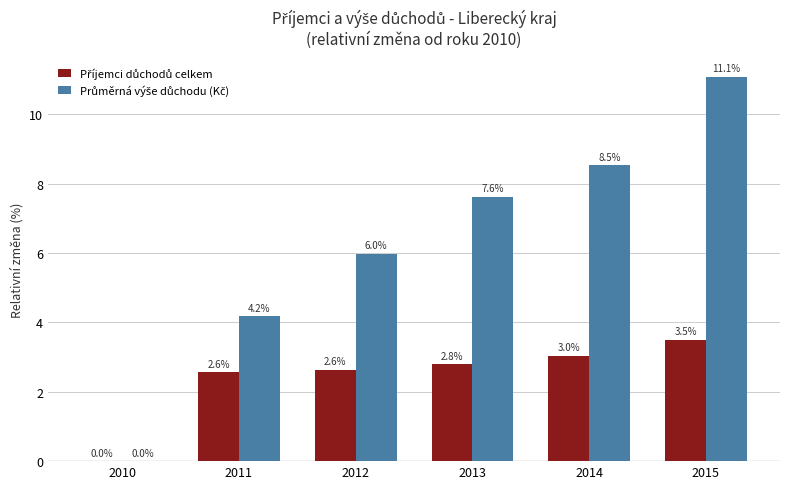

What is the greatest value displayed?

11.1